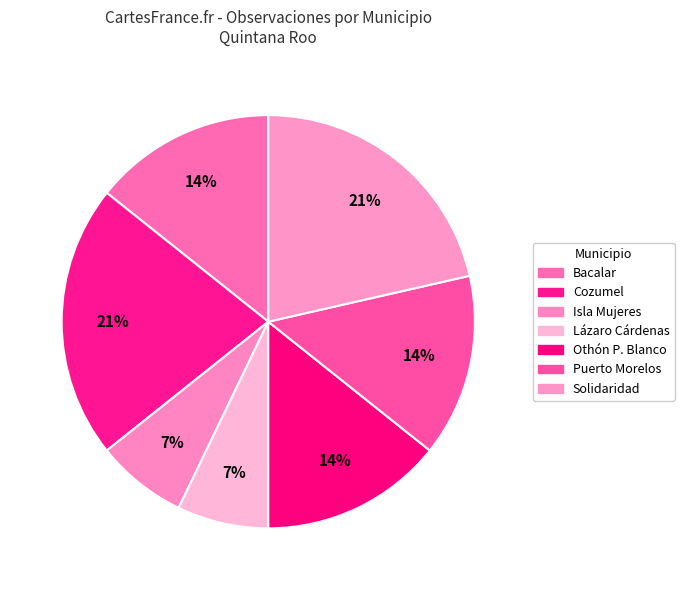

How many segments does this pie chart have?

7